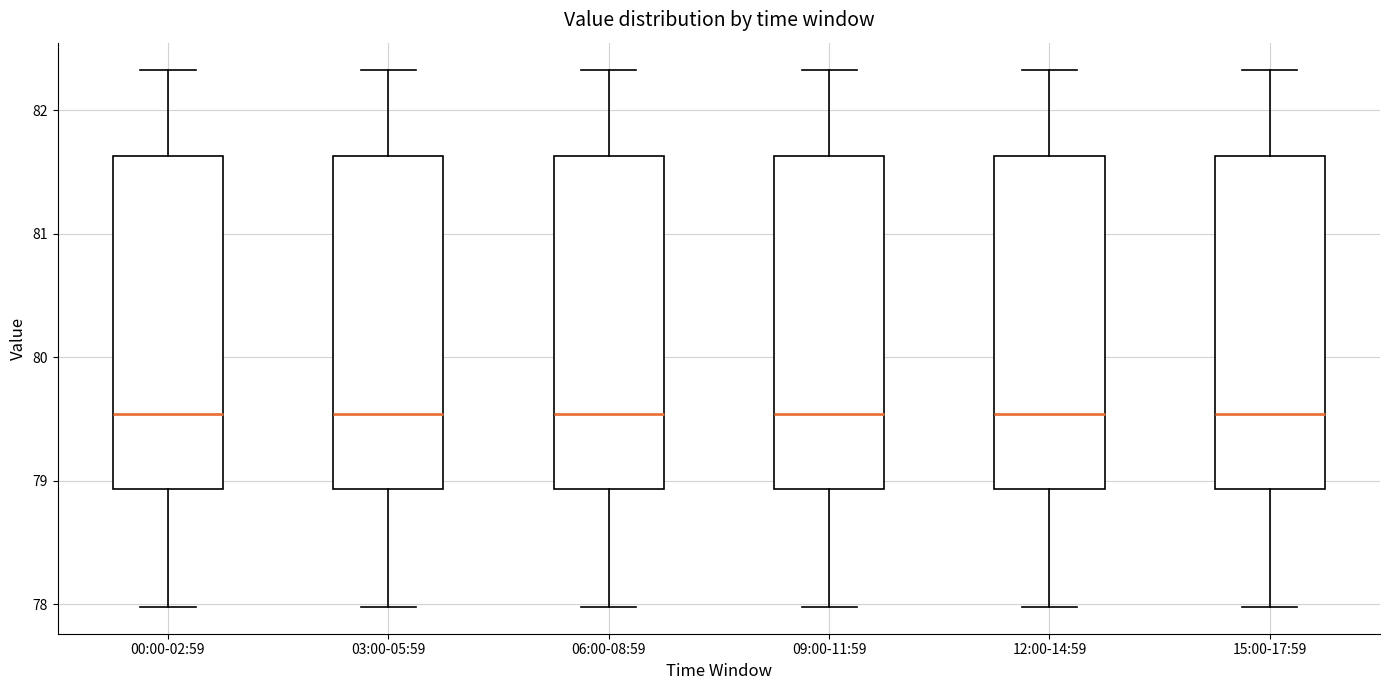

Where does the lower whisker of the box for 03:00-05:59 end on the y-axis? The values are not printed on the chart, so give them approximately, as read against the axis.

78.0